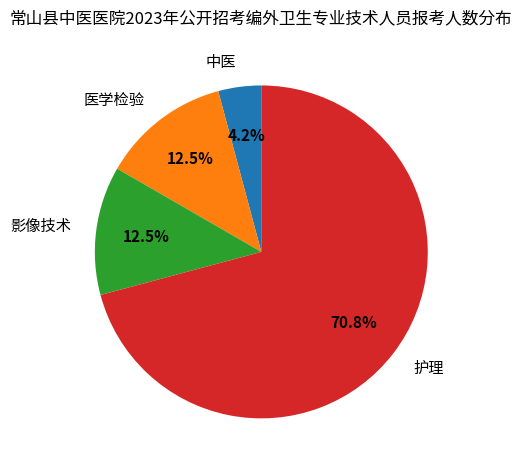

Which slice is the largest?

护理